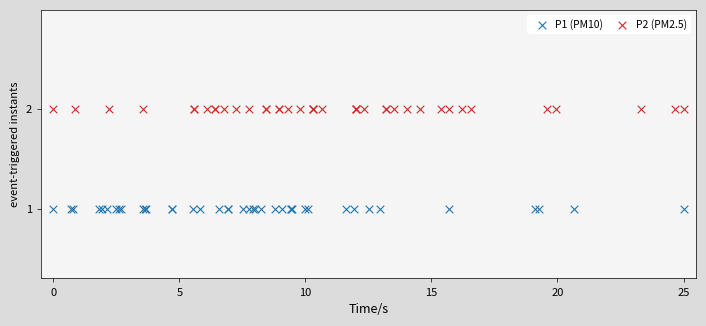

Which series reaches the maximum Y coordinate?

P2 (PM2.5)